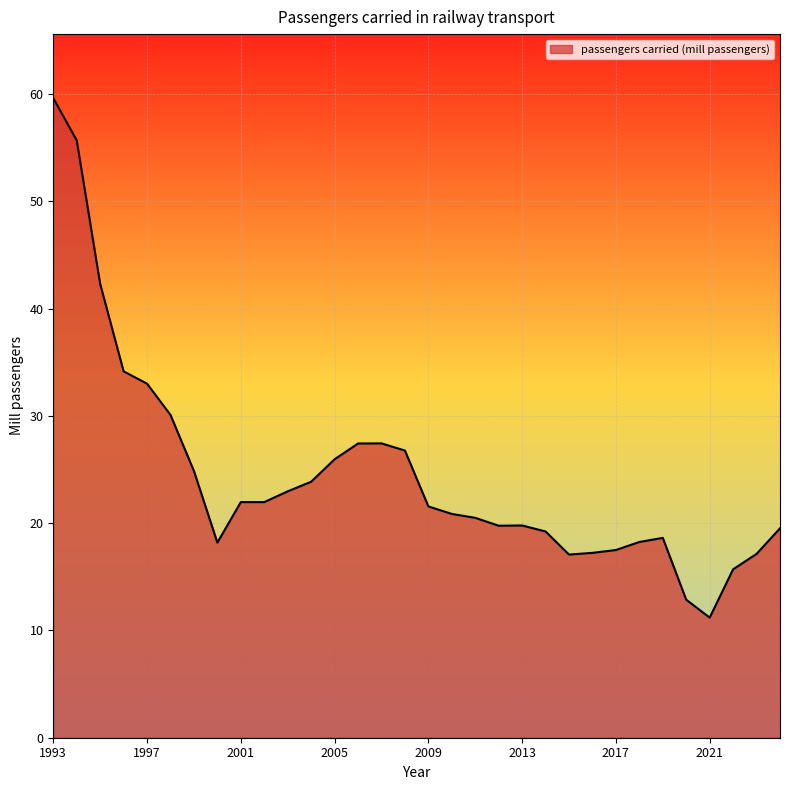

What is the difference between the maximum and minimum values?

48.4